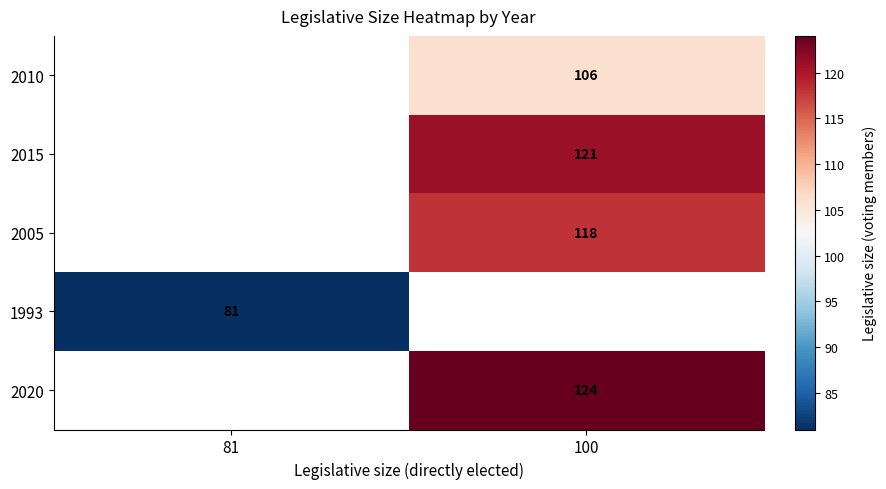

The 2015 series shows 121 at 100. True or false?

True